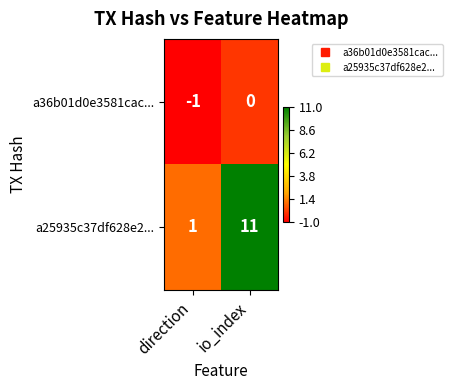

What is the spread (max minus min) of values at io_index?

11